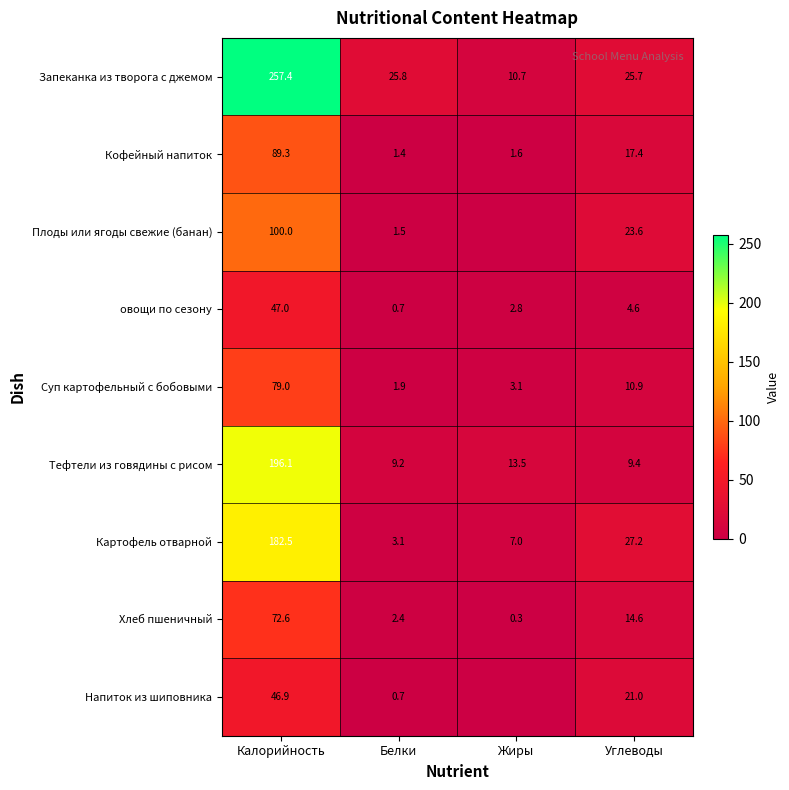

Is the value of Плоды или ягоды свежие (банан) at Углеводы greater than the value of Кофейный напиток at Калорийность?

No